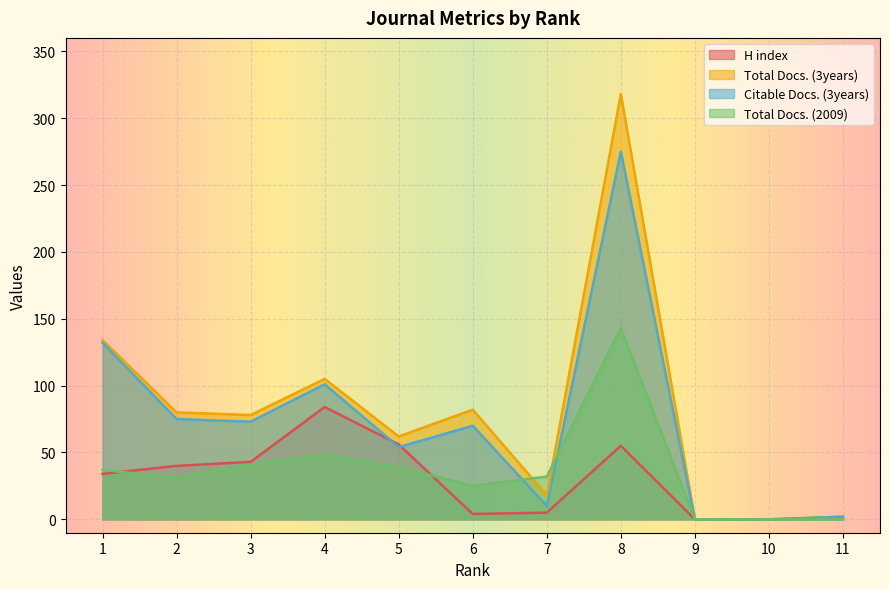

How many data points in Citable Docs. (3years) are less than 70?

5